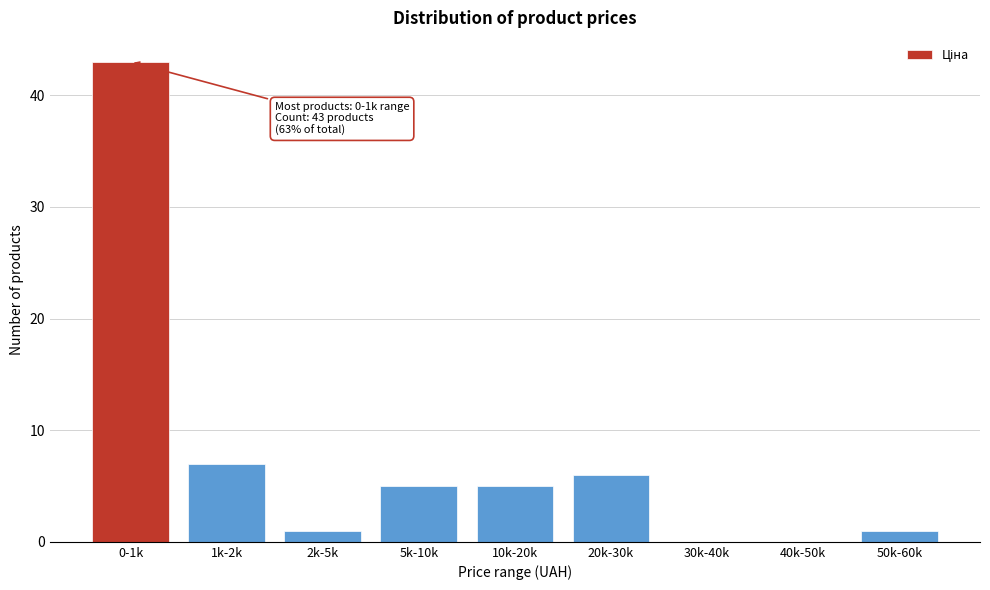

Reading left to right, extract all data points from this chart.

0-1k=43	1k-2k=7	2k-5k=1	5k-10k=5	10k-20k=5	20k-30k=6	30k-40k=0	40k-50k=0	50k-60k=1